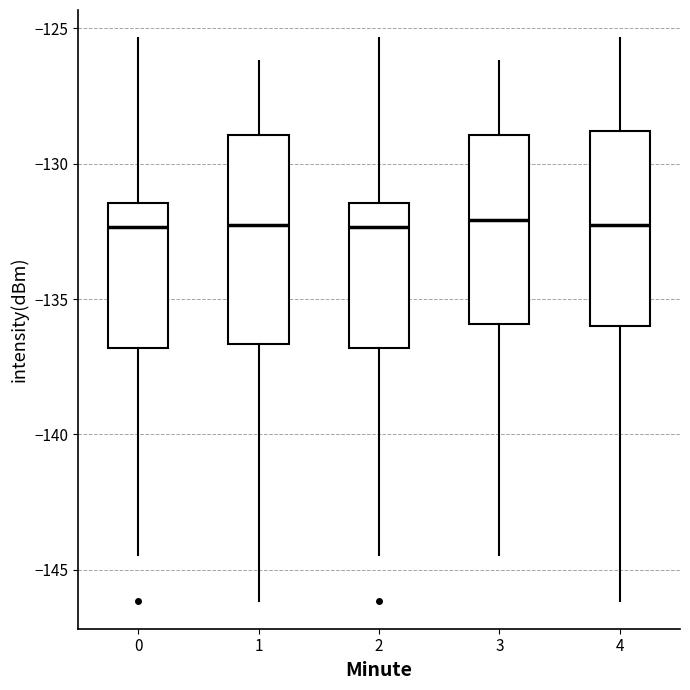

Reading left to right, transcribe this box plot: for each box, give where its median line is, the range the box spans, and where its two whiskers end, as read against the y-axis. The values are not printed on the chart, so give them approximately, as read against the axis.

0: median -132.5, box -137.0 to -131.5, whiskers -144.5 to -125.5
1: median -132.5, box -136.5 to -129.0, whiskers -146.0 to -126.0
2: median -132.5, box -137.0 to -131.5, whiskers -144.5 to -125.5
3: median -132.0, box -136.0 to -129.0, whiskers -144.5 to -126.0
4: median -132.5, box -136.0 to -129.0, whiskers -146.0 to -125.5